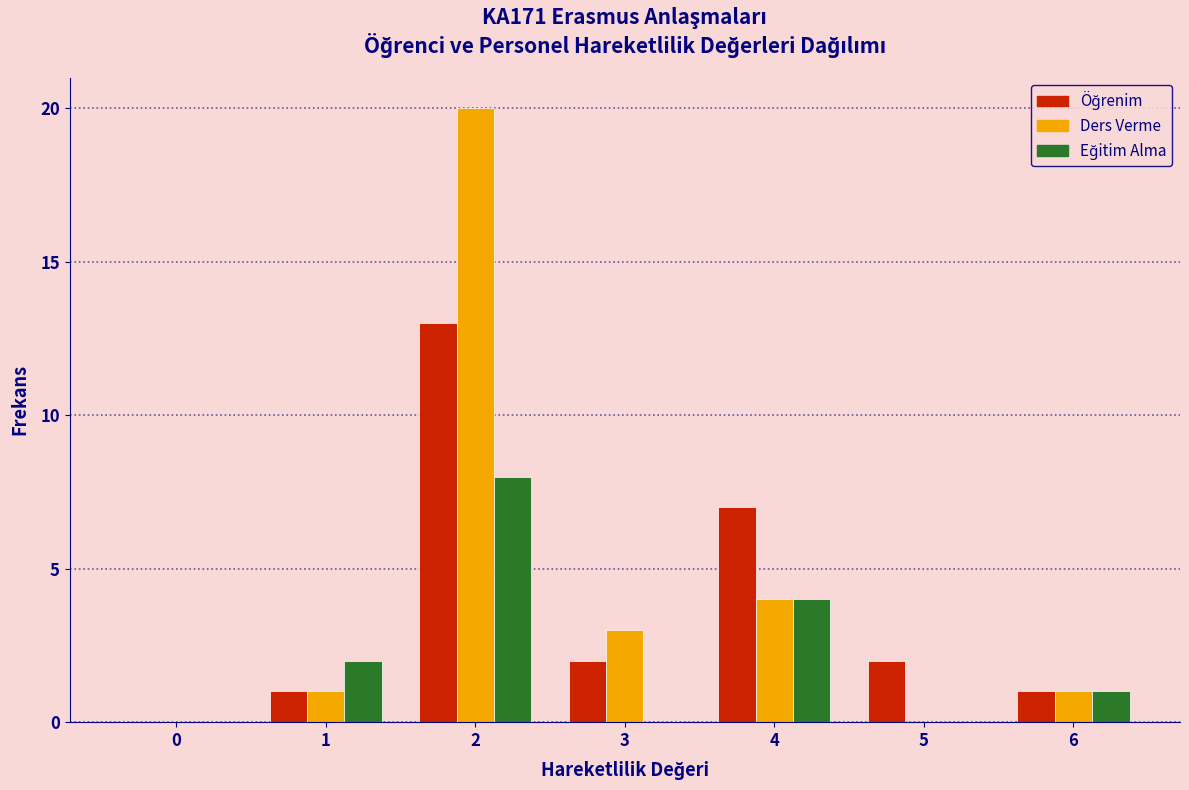

At which label is Ders Verme closest to 10?

4